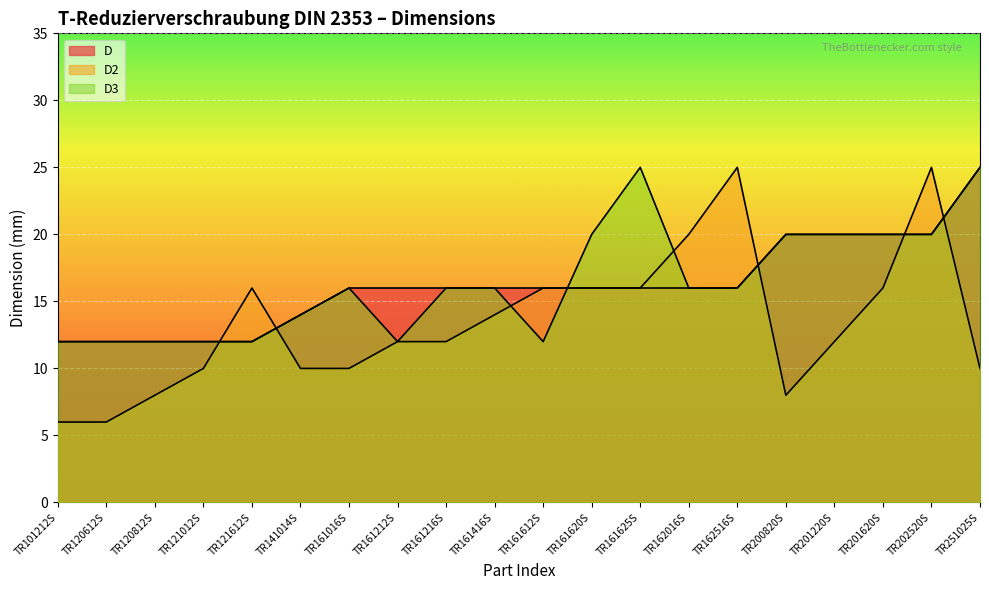

Which category has the lowest value in the D2 series?

TR101212S